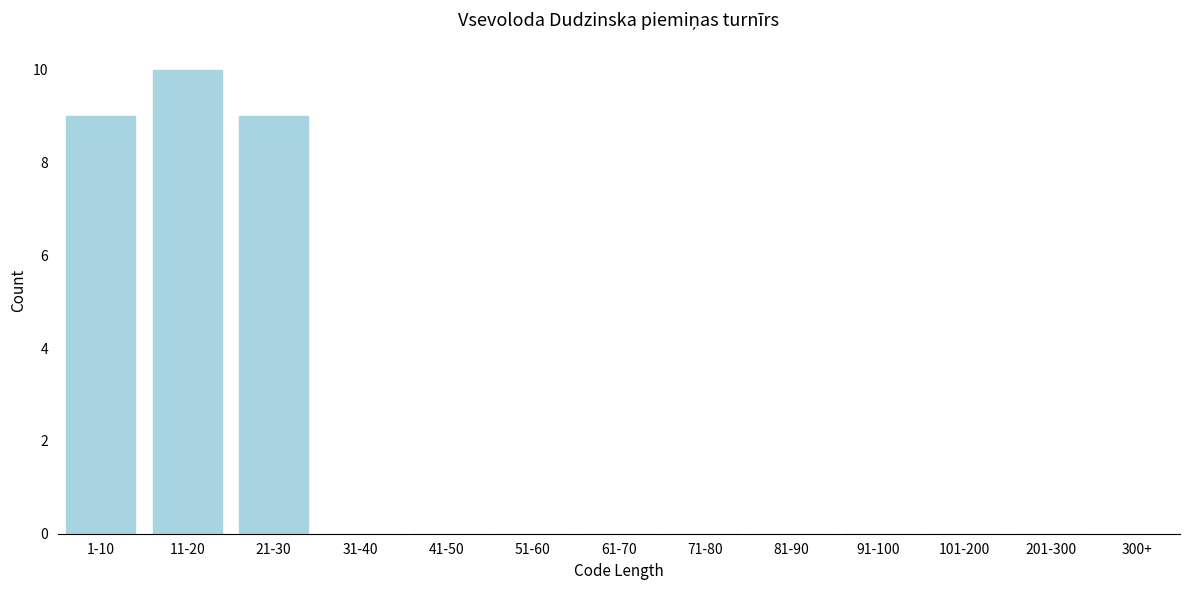

Reading left to right, what are all the values shown in this chart?

1-10=9	11-20=10	21-30=9	31-40=0	41-50=0	51-60=0	61-70=0	71-80=0	81-90=0	91-100=0	101-200=0	201-300=0